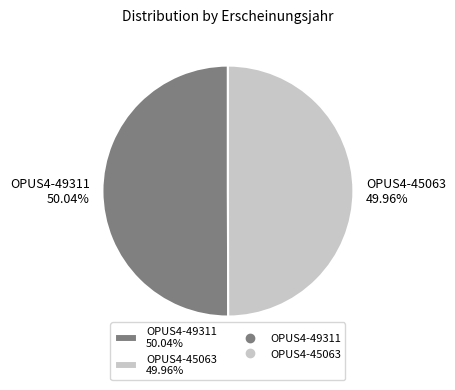

To the nearest percent, what is the average slice percentage?

50%